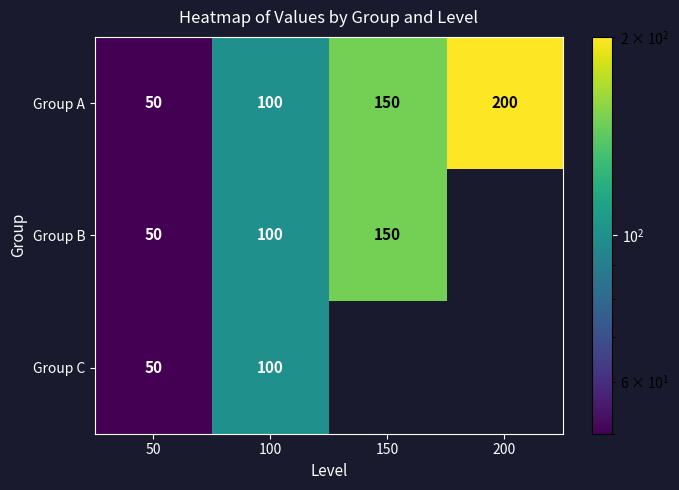

Between 50 and 150, which is larger?

150